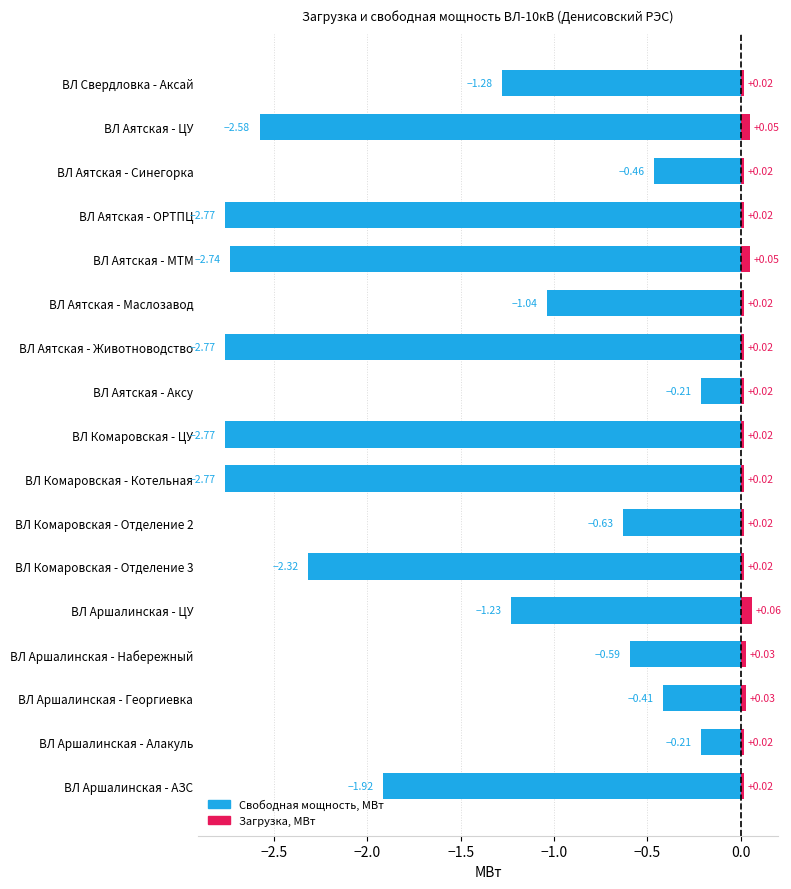

Is the value of Загрузка, МВт at ВЛ Комаровская - ЦУ greater than the value of Свободная мощность, МВт at ВЛ Комаровская - Отделение 2?

Yes